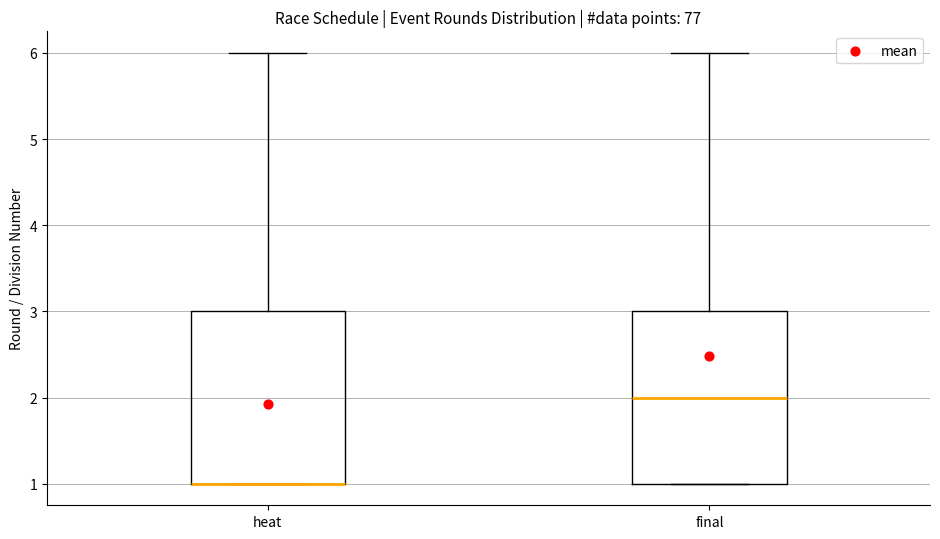

Reading left to right, read every box against the y-axis: the position of its median line, the range the box covers, and the ends of its whiskers. The values are not printed on the chart, so give them approximately, as read against the axis.

heat: median 1 (drawn on the box's lower edge), box 1 to 3, whiskers 1 to 6
final: median 2, box 1 to 3, whiskers 1 to 6